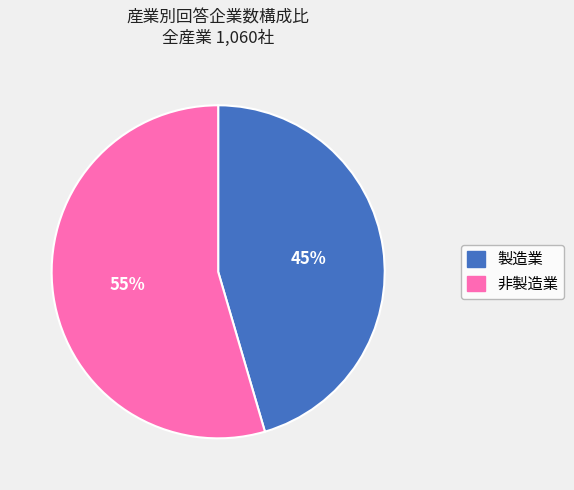

Which has a higher value, 製造業 or 非製造業?

非製造業